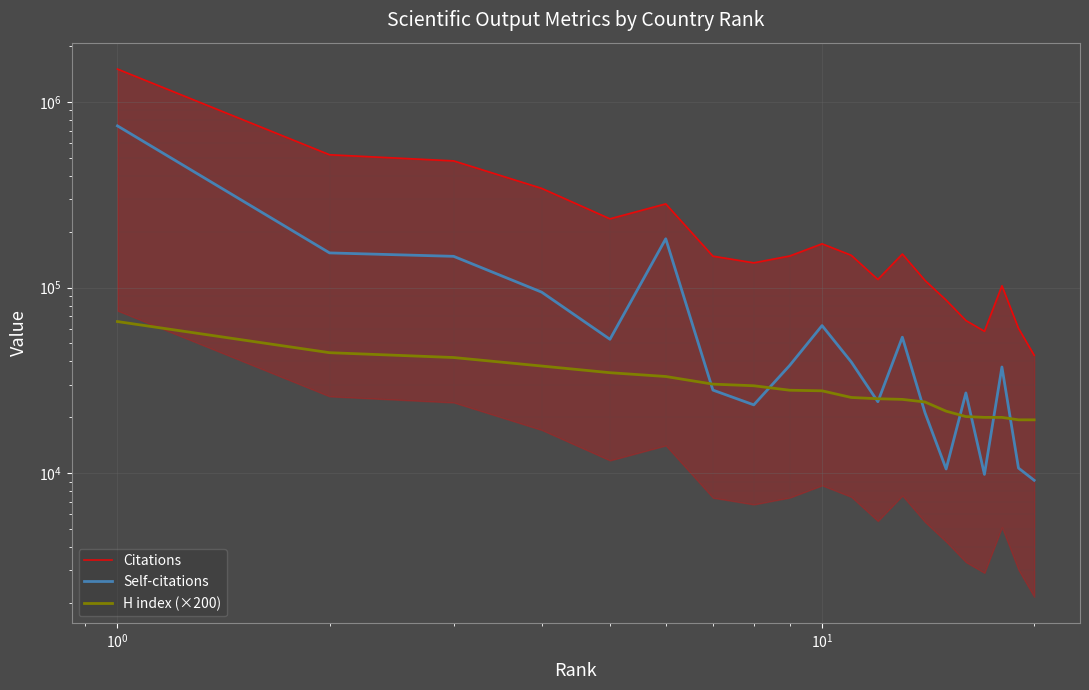

Reading left to right, extract all data points from this chart.

Citations: 1501073	518918	480999	342100	234508	282239	147617	135884	147971	172049	149266	110574	151540	109228	85578	66487	58162	102281	60383	43216
Self-citations: 742218	153648	147264	94474	52657	183090	28050	23359	38155	62417	39781	24281	54042	21174	10551	27076	9864	37353	10671	9170
H index (×200): 65600	44600	42000	37800	34800	33200	30200	29600	28000	27800	25600	25200	25000	24200	21600	20200	20000	20000	19400	19400